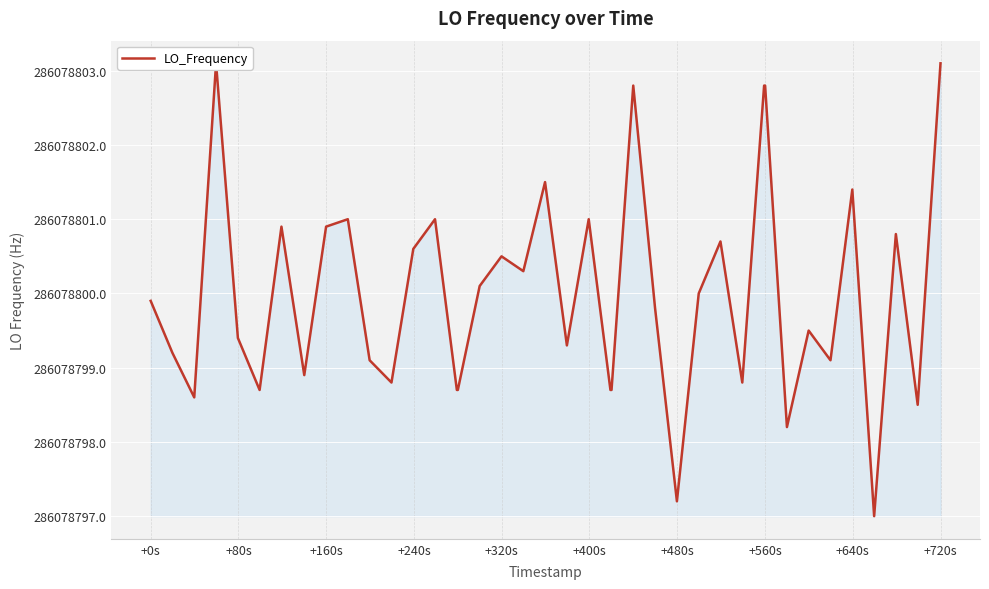

Does the chart display data point markers on the line(s)?

No